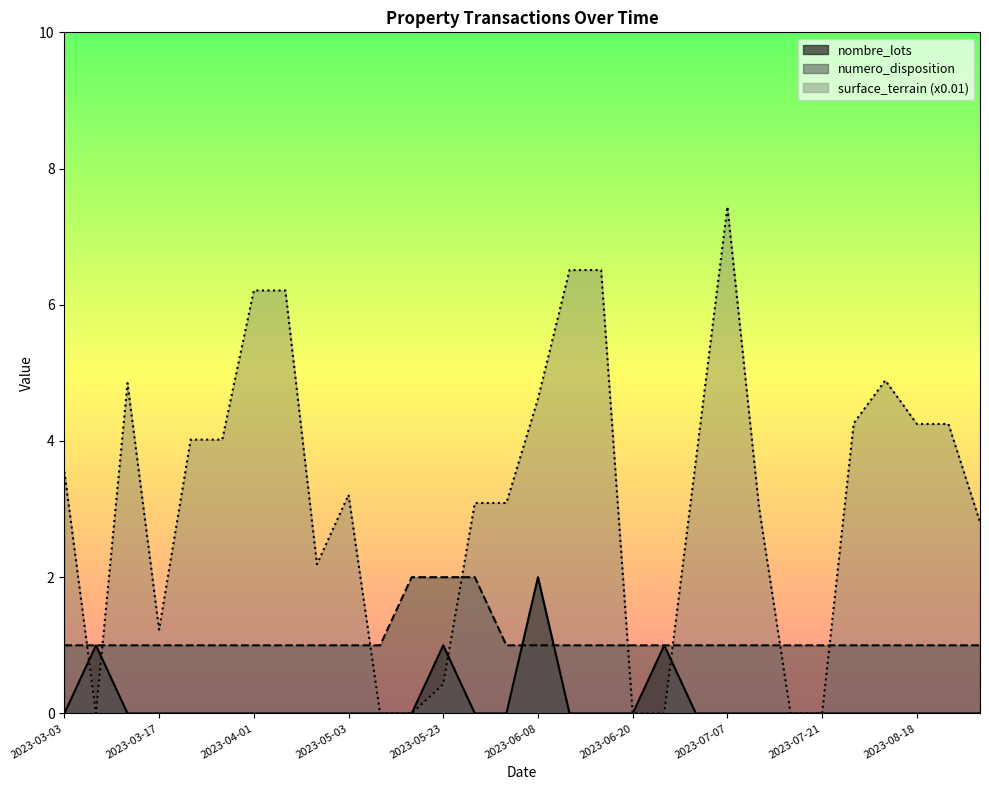

Count the number of categories in the chart.

30